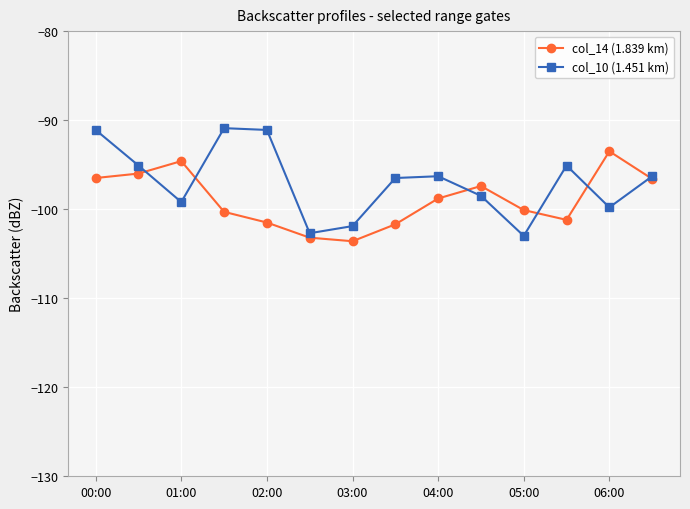

What is the maximum value shown in the chart?

-90.9